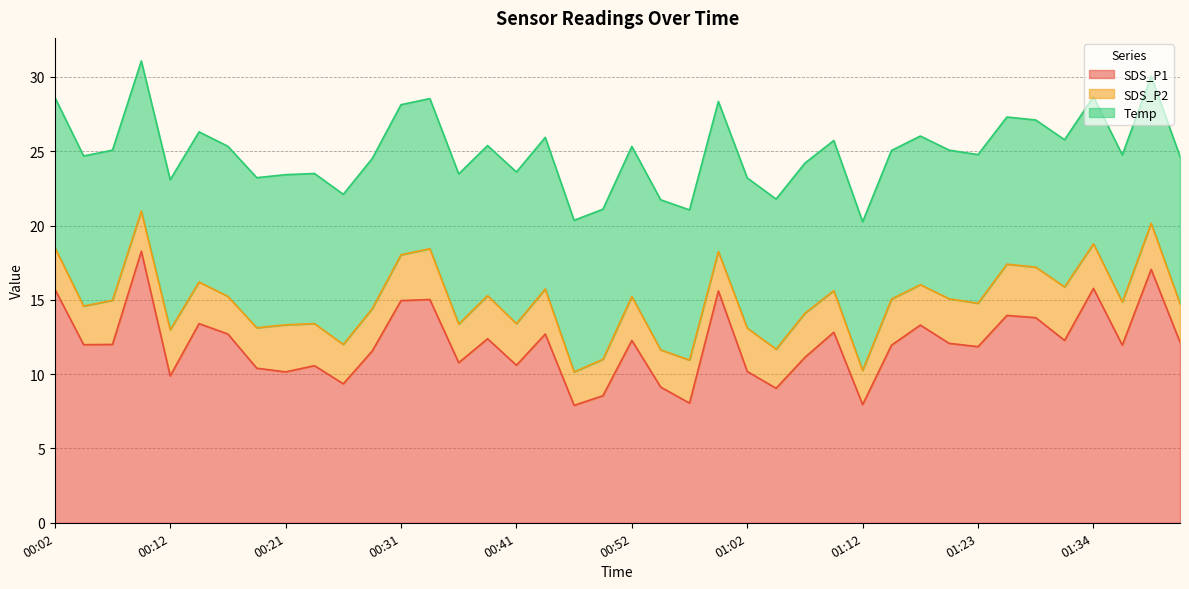

What is the highest value of the SDS_P1 series?

18.3